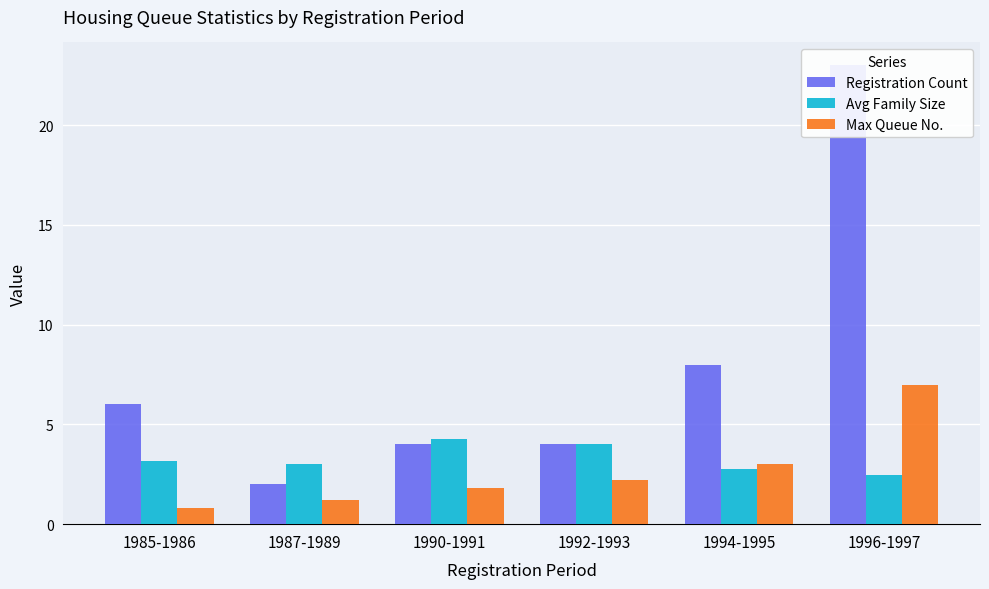

Reading right to left, extract all data points from this chart.

Registration Count: 23.0	8.0	4.0	4.0	2.0	6.0
Avg Family Size: 2.4	2.8	4.0	4.2	3.0	3.2
Max Queue No.: 7.0	3.0	2.2	1.8	1.2	0.8